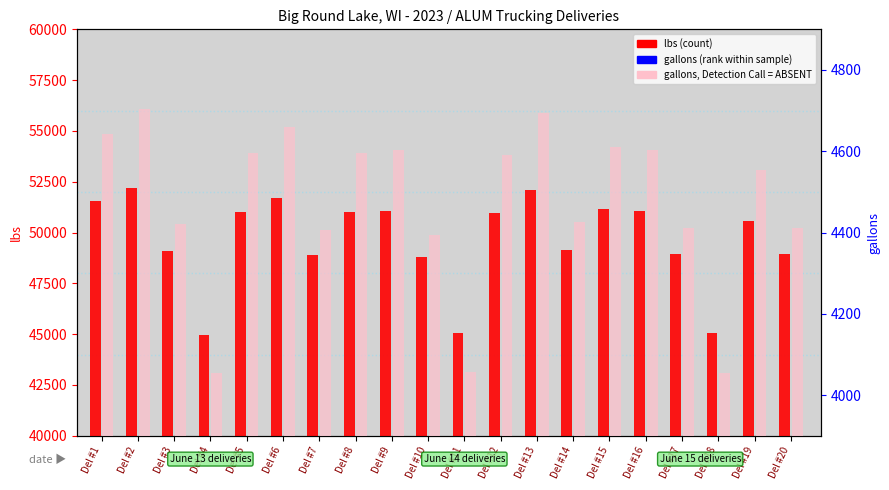

Between Del #13 and Del #15, which series saw the biggest shift?

lbs